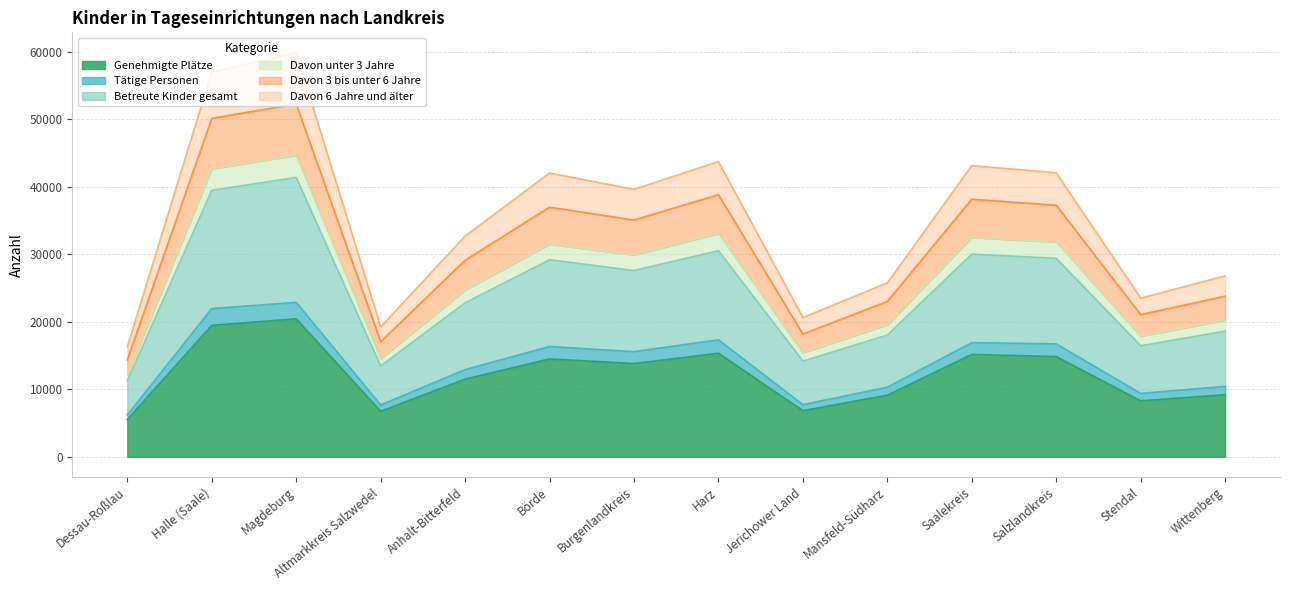

What is the total value across all series at Anhalt-Bitterfeld?

32715